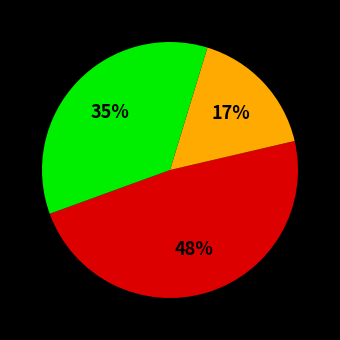

Is there any slice that represents more than half of the pie?

No